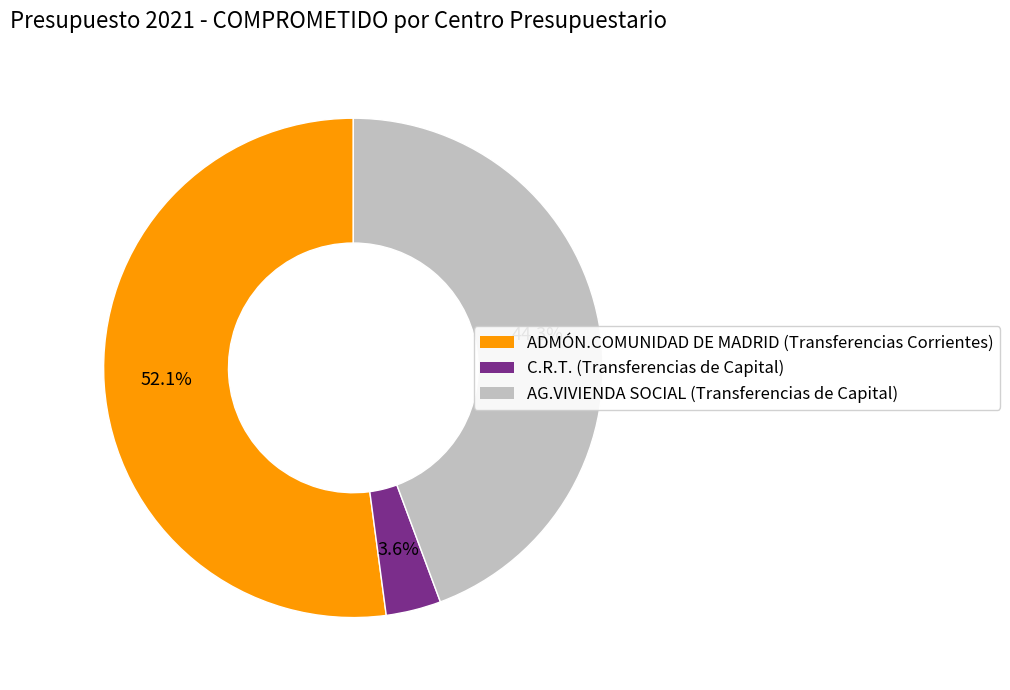

Is there any slice that represents more than half of the pie?

Yes